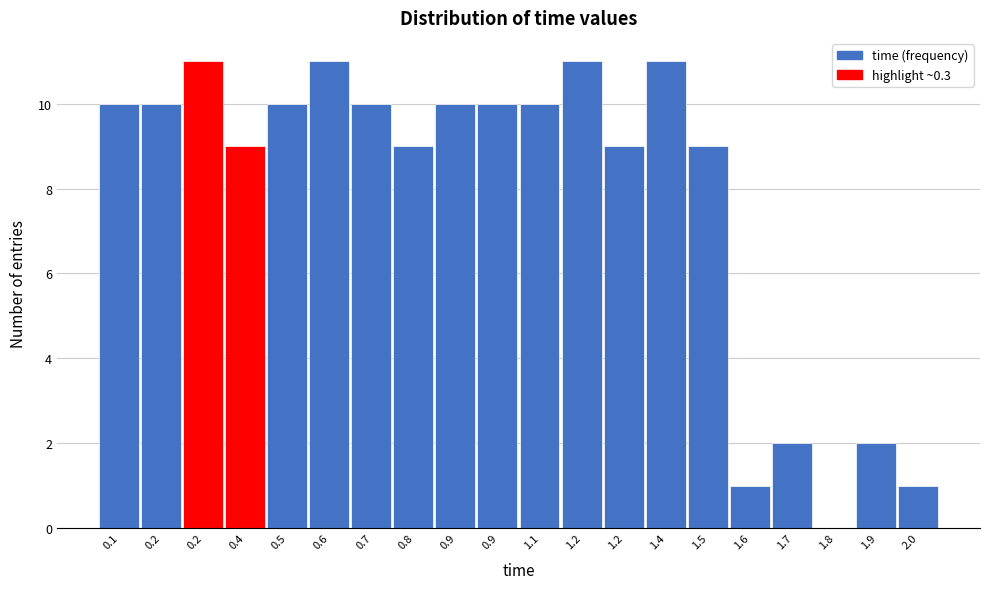

Count the number of data series in this chart.

1